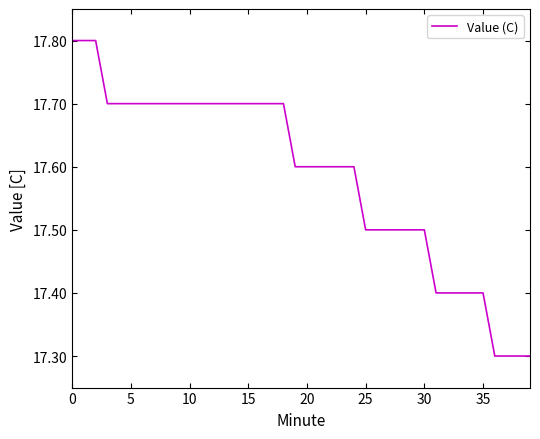

What is the greatest value displayed?

17.8